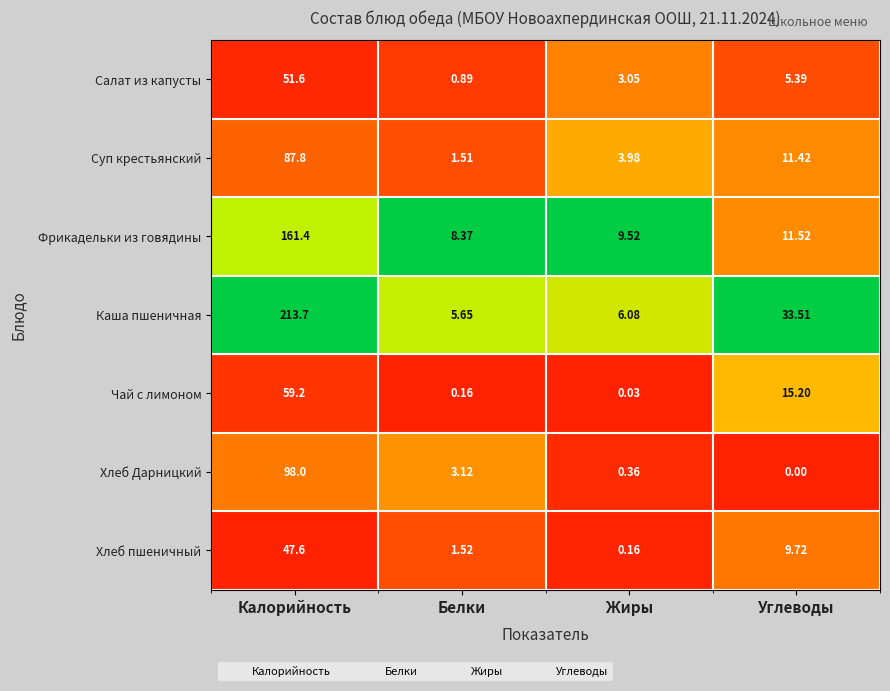

Which series changed the most between Белки and Жиры?

Хлеб Дарницкий